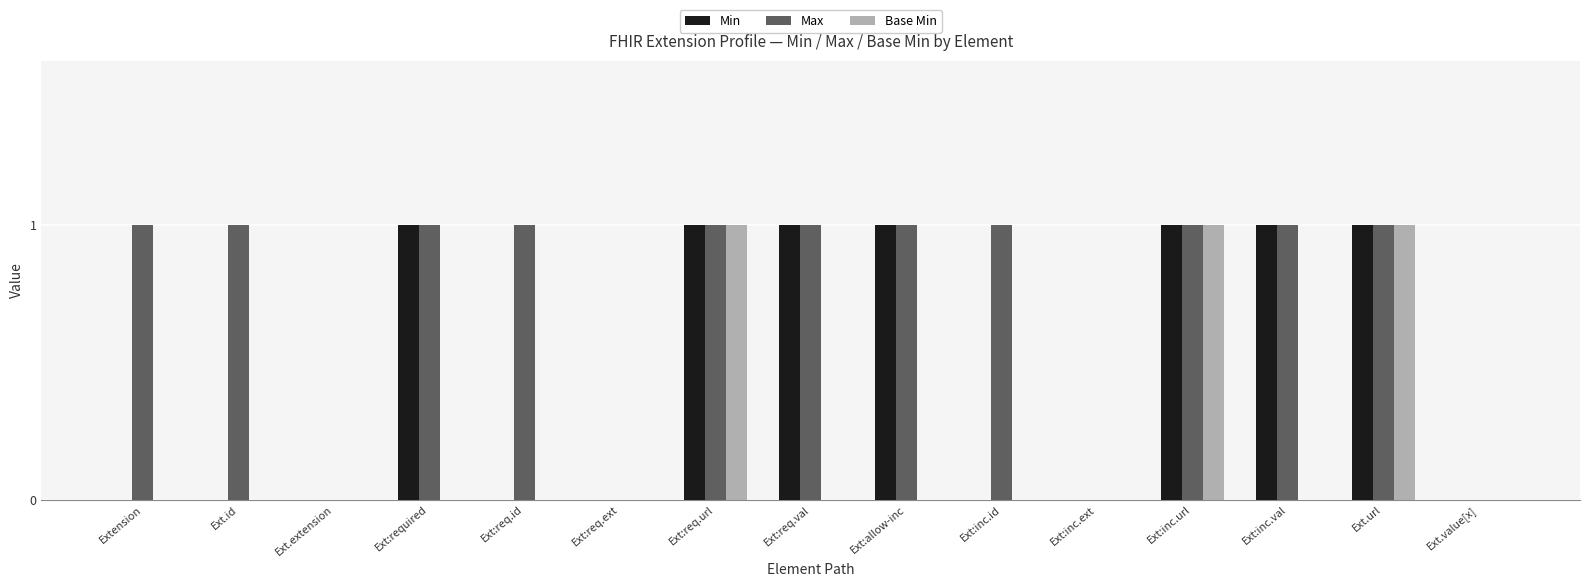

Is it true that Min equals -1 at Ext.value[x]?

False